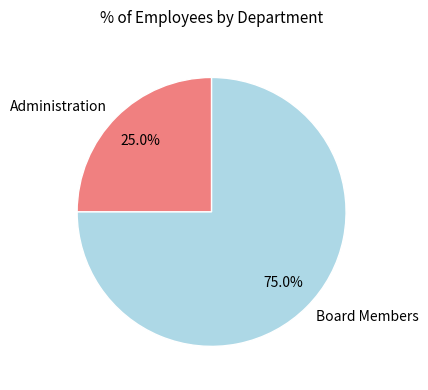

Does any single category account for the majority?

Yes